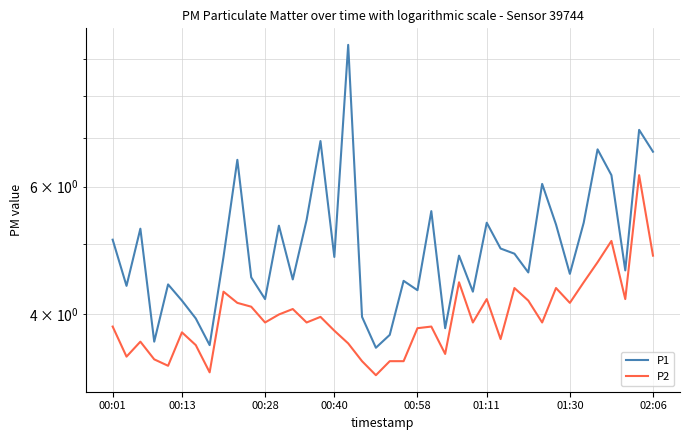

Reading left to right, transcribe all the data shown in this chart.

P1: 5.1	4.4	5.2	3.7	4.4	4.2	4.0	3.6	4.8	6.5	4.5	4.2	5.3	4.5	5.4	6.9	4.8	9.4	4.0	3.6	3.8	4.5	4.3	5.5	3.8	4.8	4.3	5.3	4.9	4.8	4.6	6.0	5.3	4.5	5.3	6.8	6.2	4.6	7.2	6.7
P2: 3.9	3.5	3.7	3.5	3.4	3.8	3.6	3.3	4.3	4.2	4.1	3.9	4.0	4.1	3.9	4.0	3.8	3.6	3.5	3.3	3.5	3.5	3.8	3.9	3.5	4.4	3.9	4.2	3.7	4.3	4.2	3.9	4.3	4.2	4.4	4.7	5.0	4.2	6.2	4.8